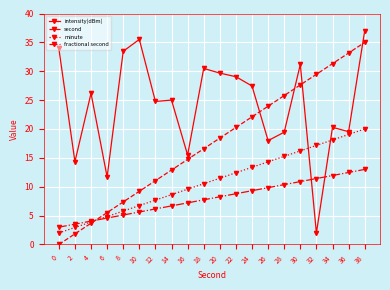

What is the spread (max minus min) of values at 18?

22.8